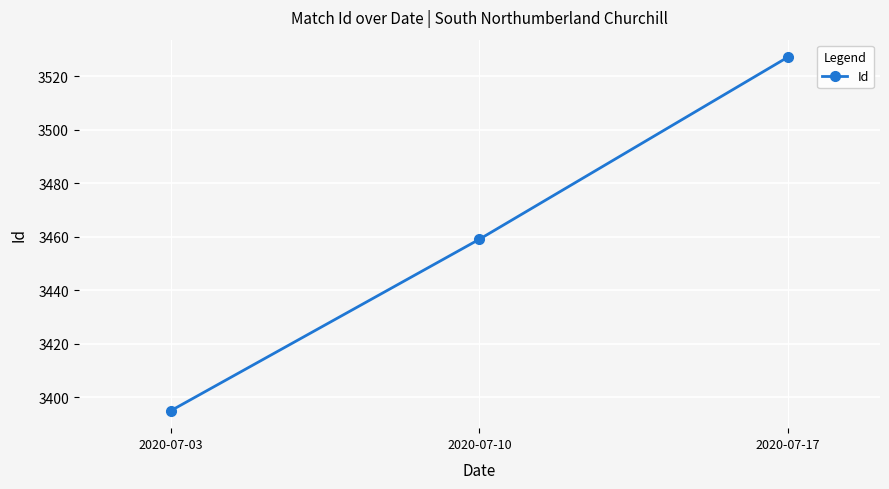

Where is the data nearest to the value 3461?

2020-07-10